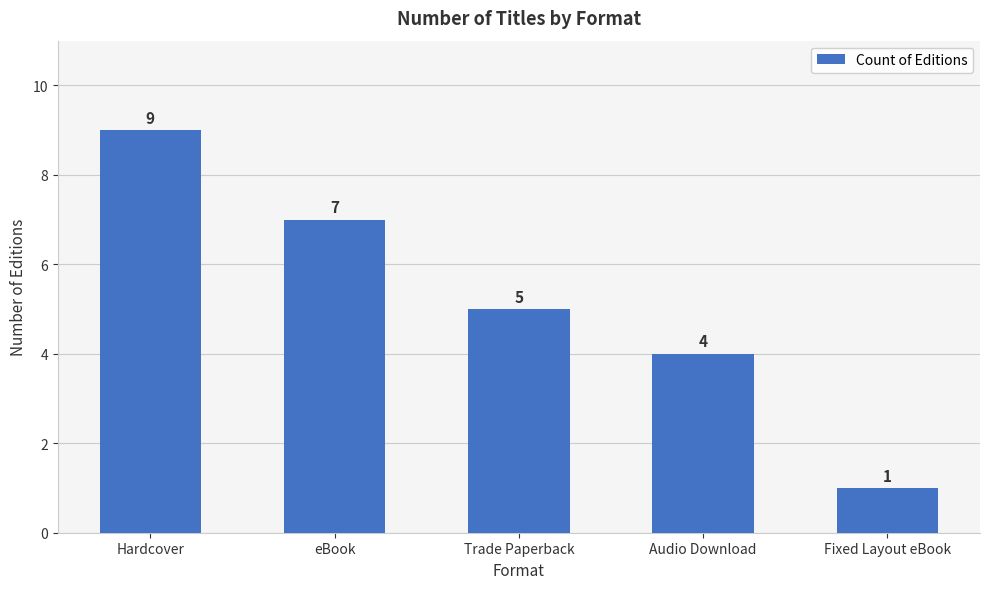

How many series are shown in this chart?

1